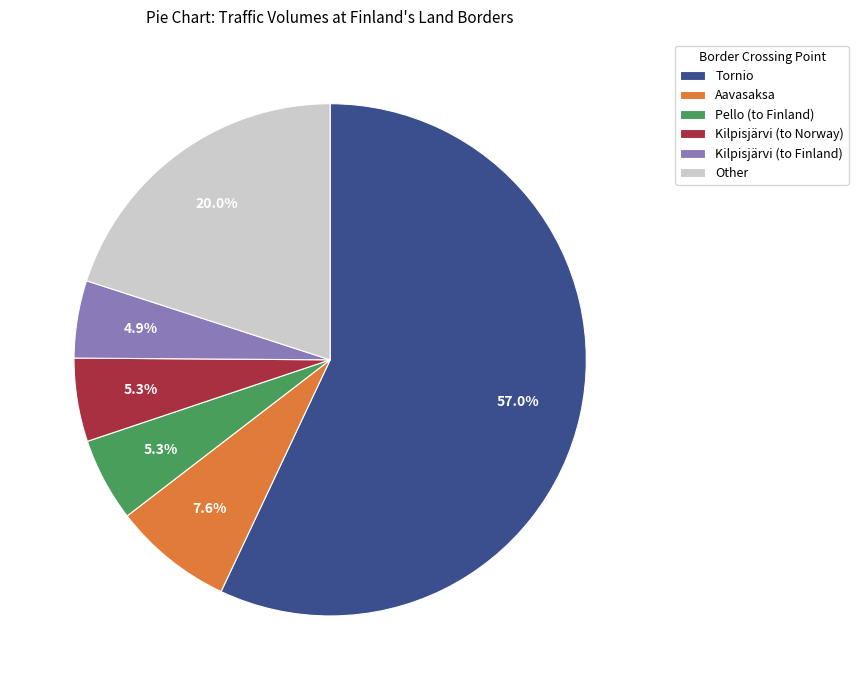

Does any single category account for the majority?

Yes